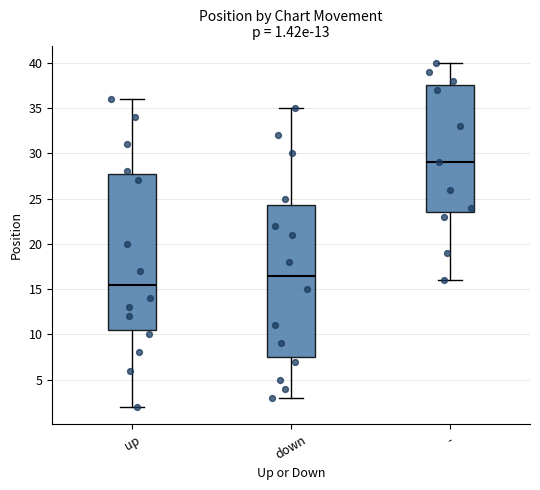

Comparing the boxes themselves (not the whiskers), which one is the tallest?

up